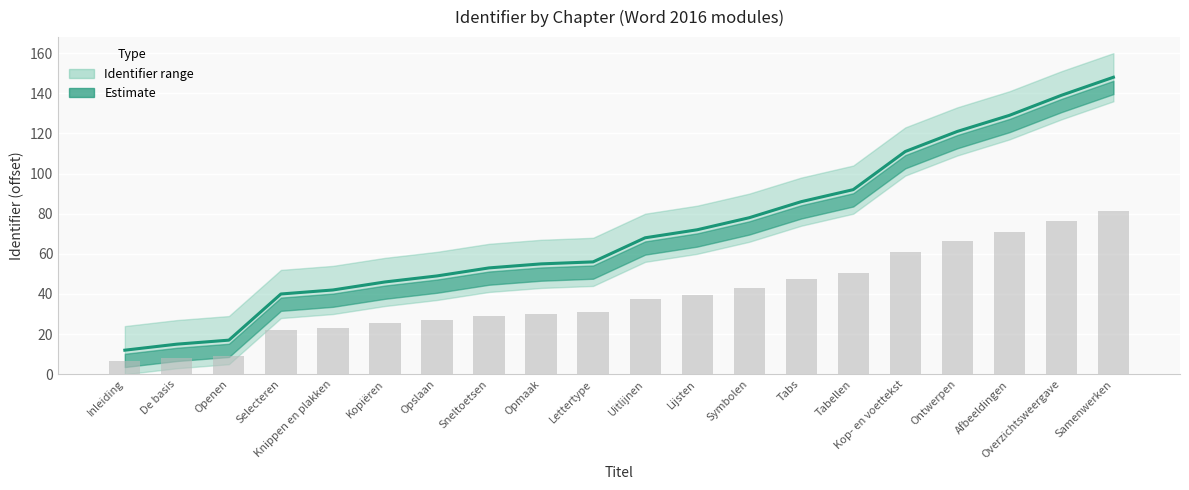

What is the change in value from Uitlijnen to Kop- en voettekst?

+43